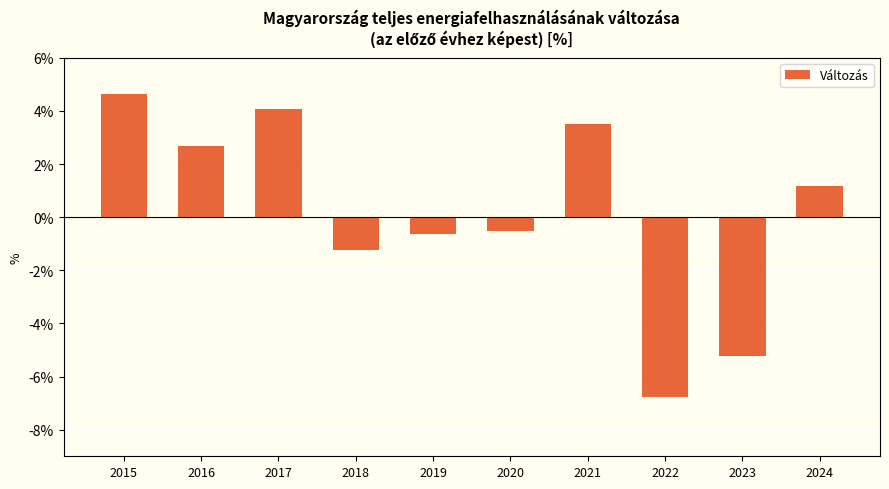

What is the ratio of the value at 2017 to the value at 2015?

0.9